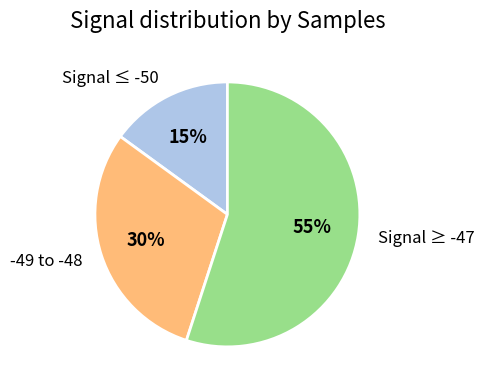

Count the number of slices in the pie.

3